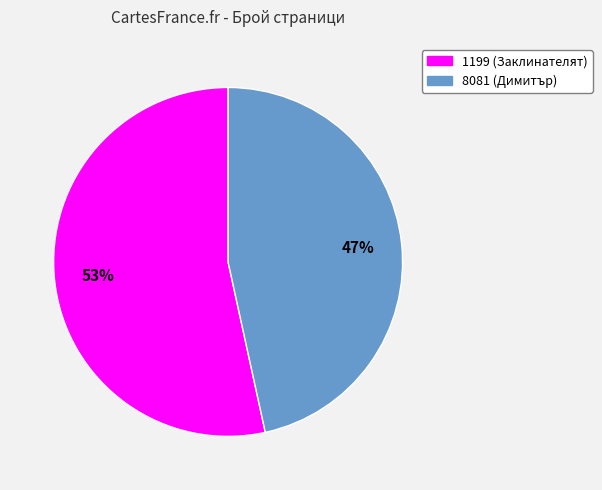

Combined, do 8081 (Димитър) and 1199 (Заклинателят) account for over 50%?

Yes